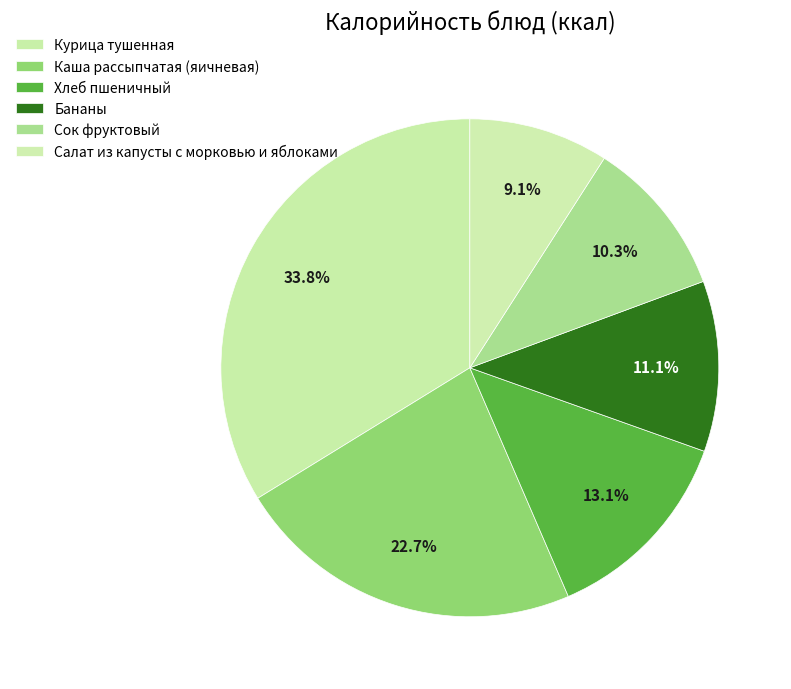

To the nearest percent, what portion does Курица тушенная represent?

34%